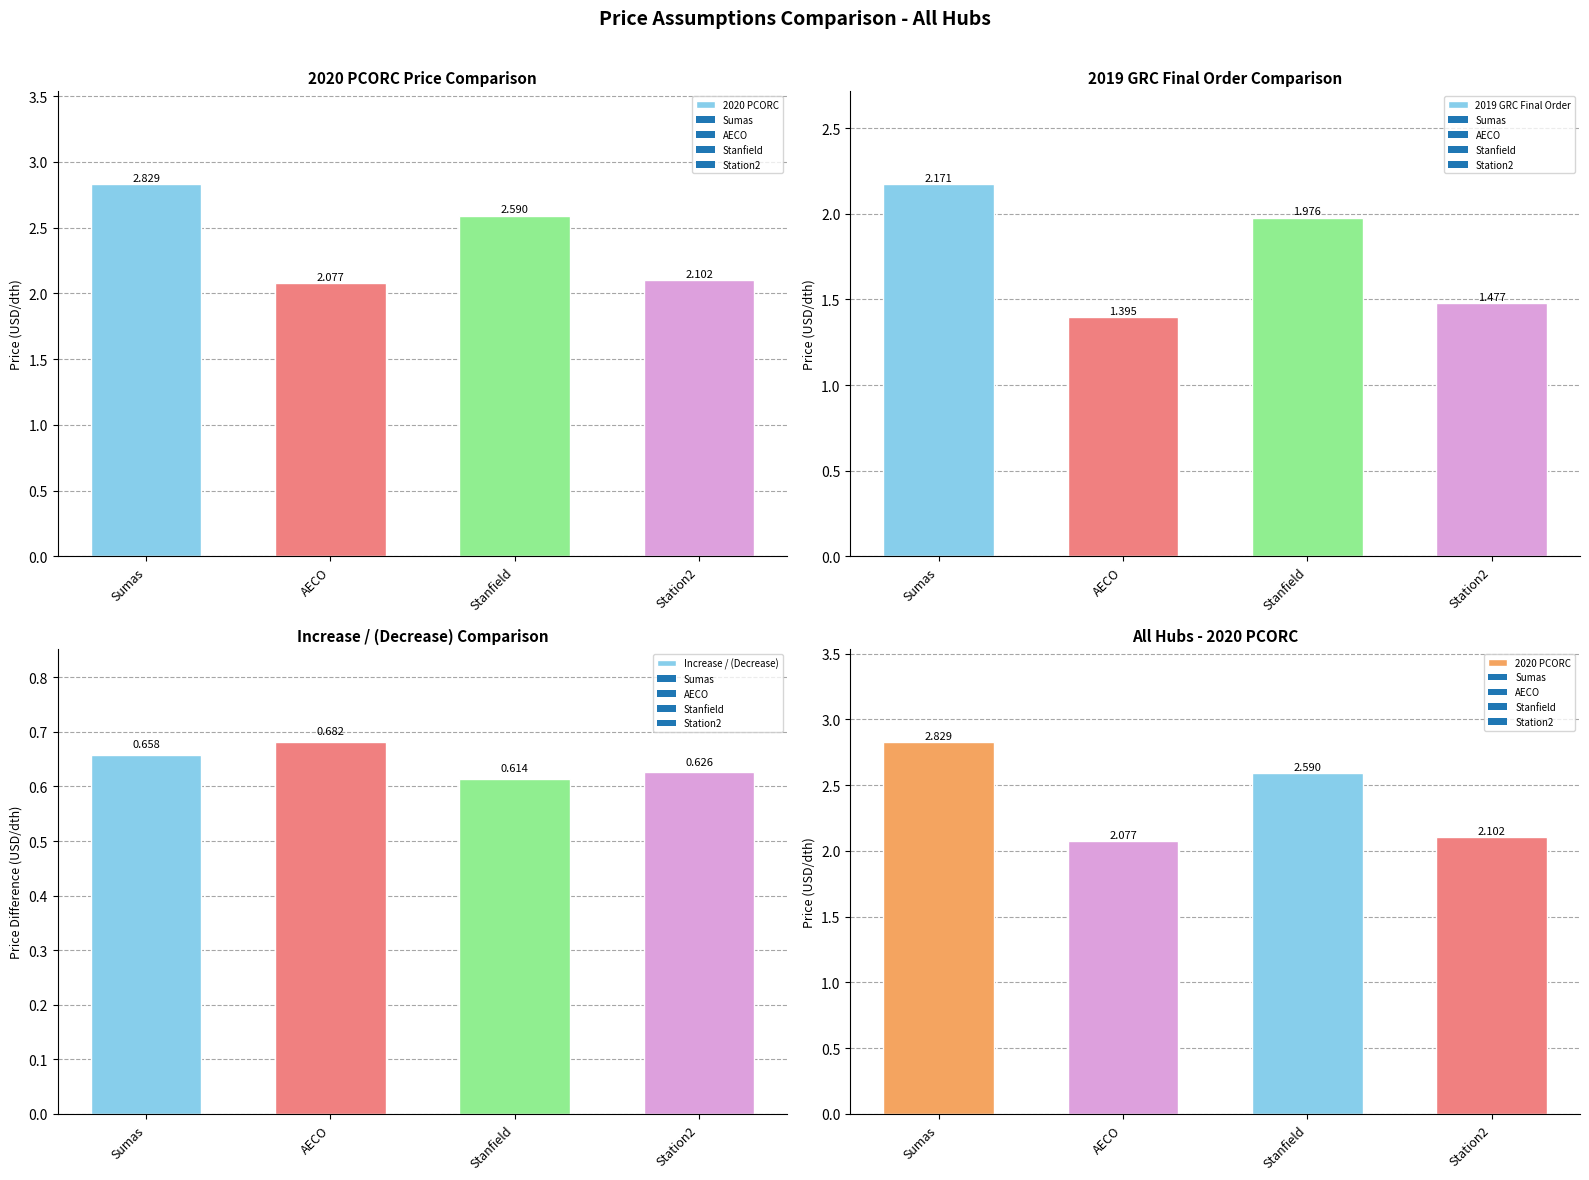

Which category has the lowest value in the Increase / (Decrease) series?

Stanfield